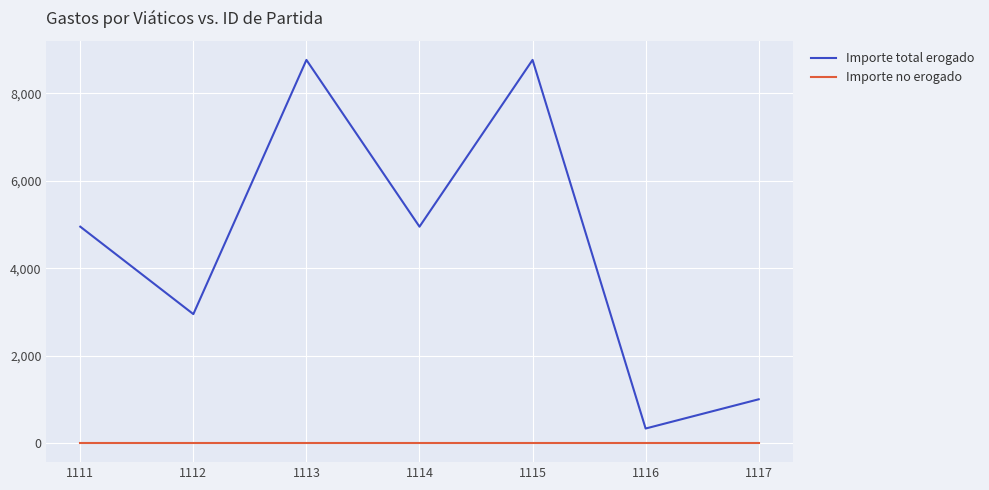

How many series are shown in this chart?

2